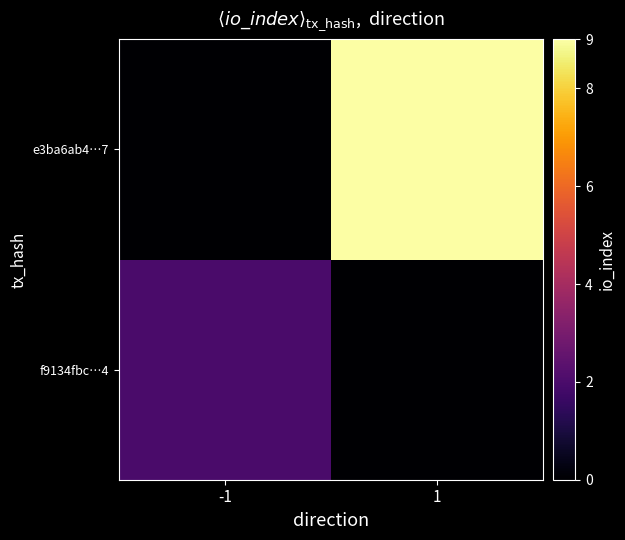

What is the total value across all series at -1?

2